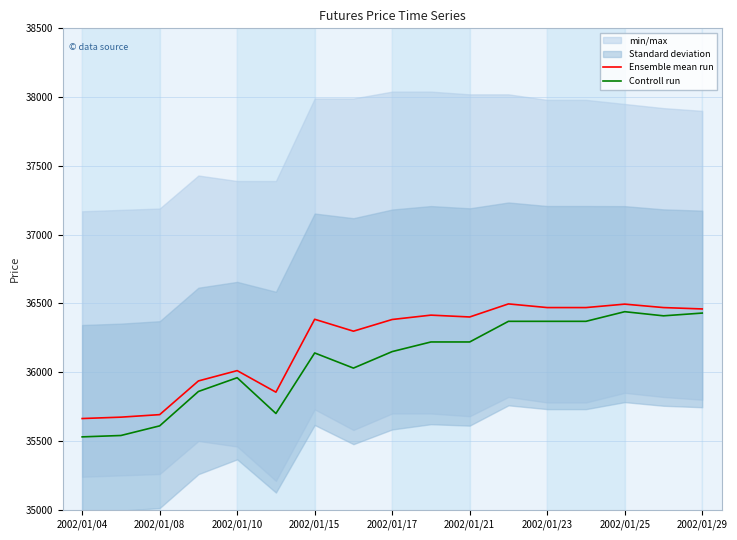

Which category has the lowest value in the Ensemble mean run series?

2002/01/04